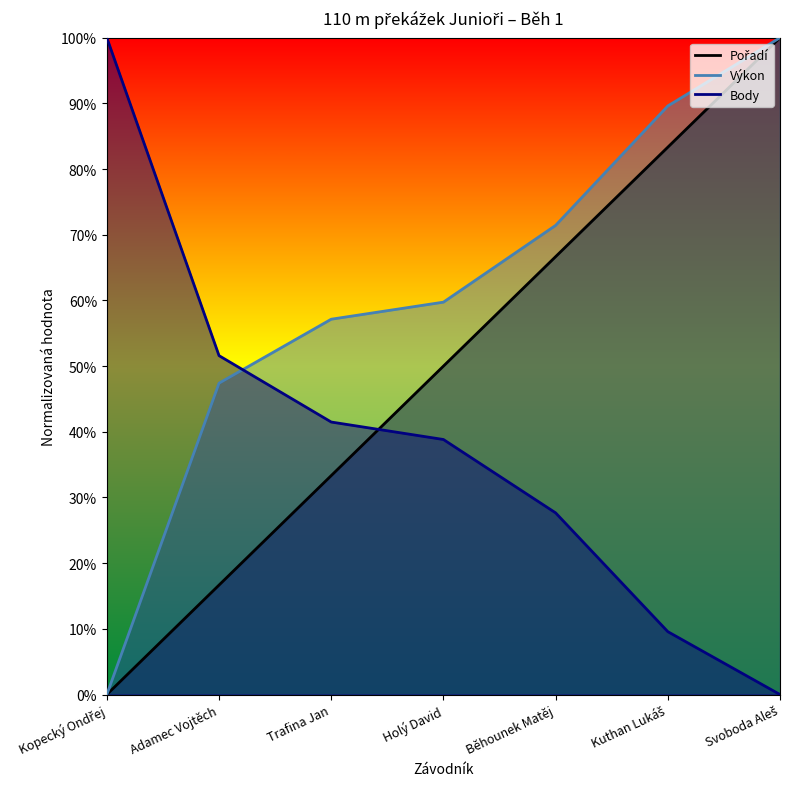

Rank the categories by Pořadí value from highest to lowest.

Svoboda Aleš, Kuthan Lukáš, Běhounek Matěj, Holý David, Trafina Jan, Adamec Vojtěch, Kopecký Ondřej